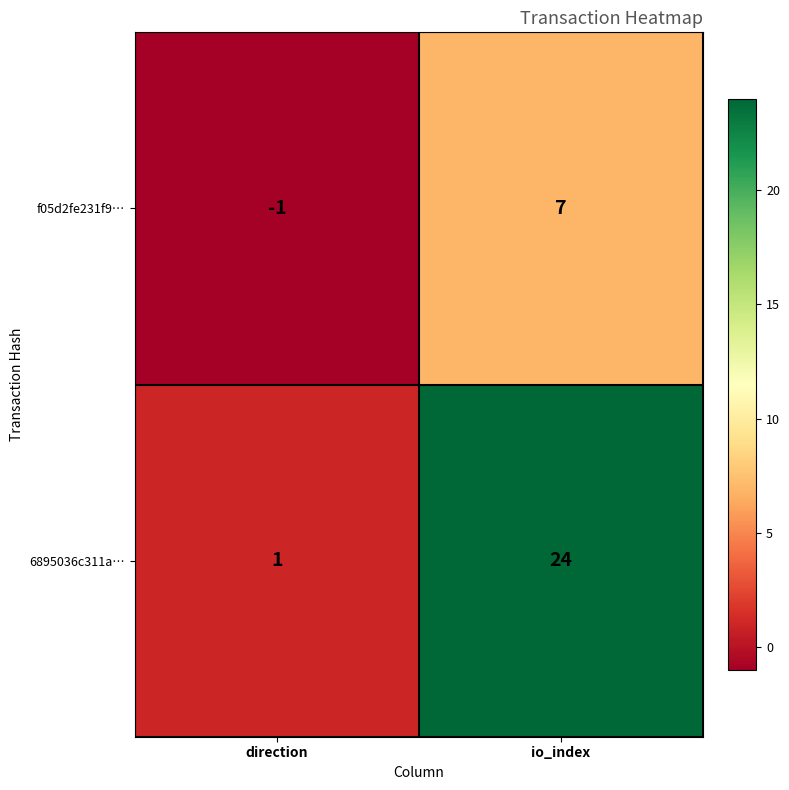

What is the sum of the f05d2fe231f9… values at direction and io_index?

6